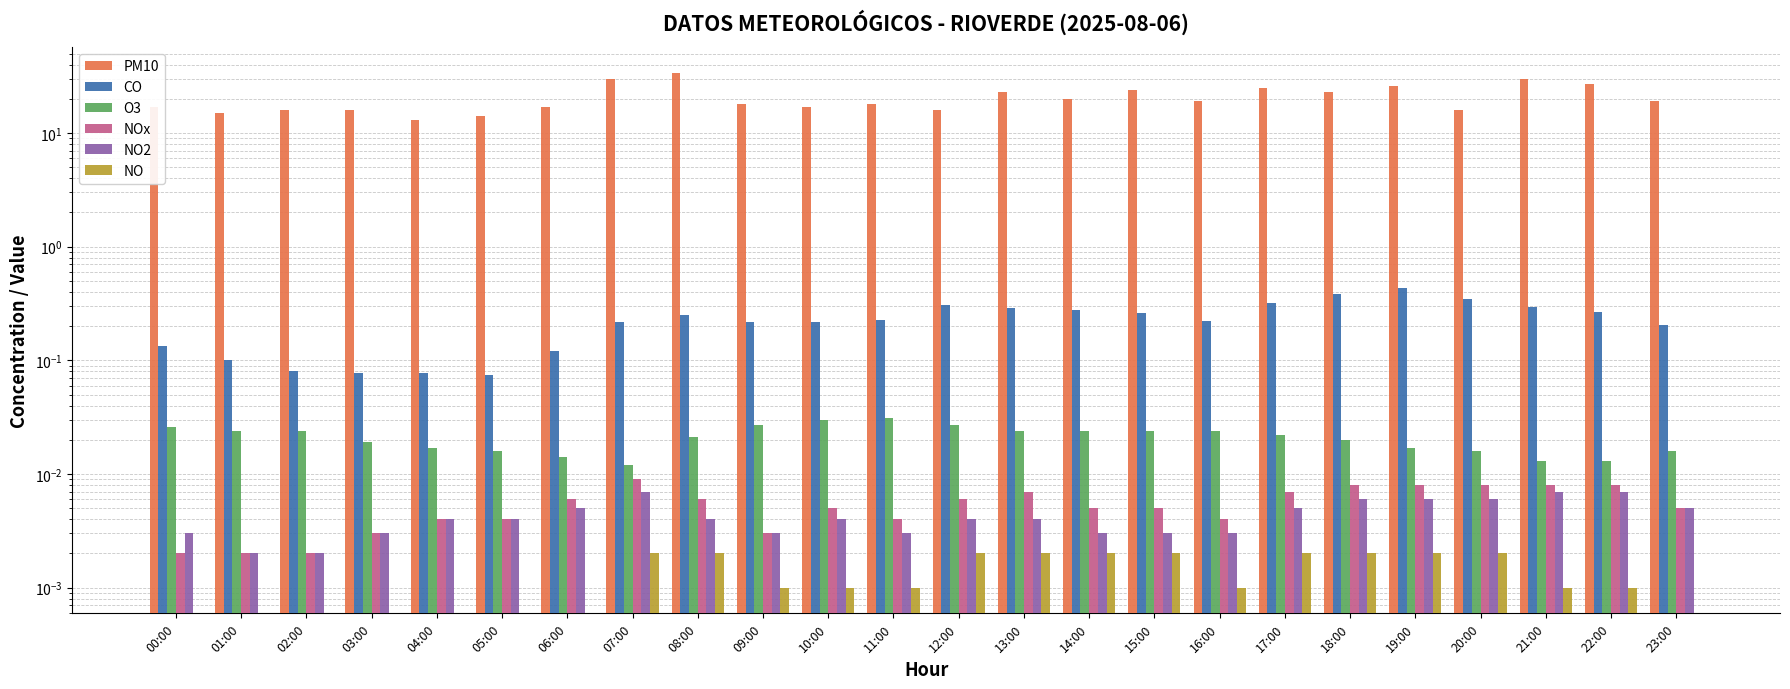

Which has a higher value, 05:00 or 08:00?

08:00